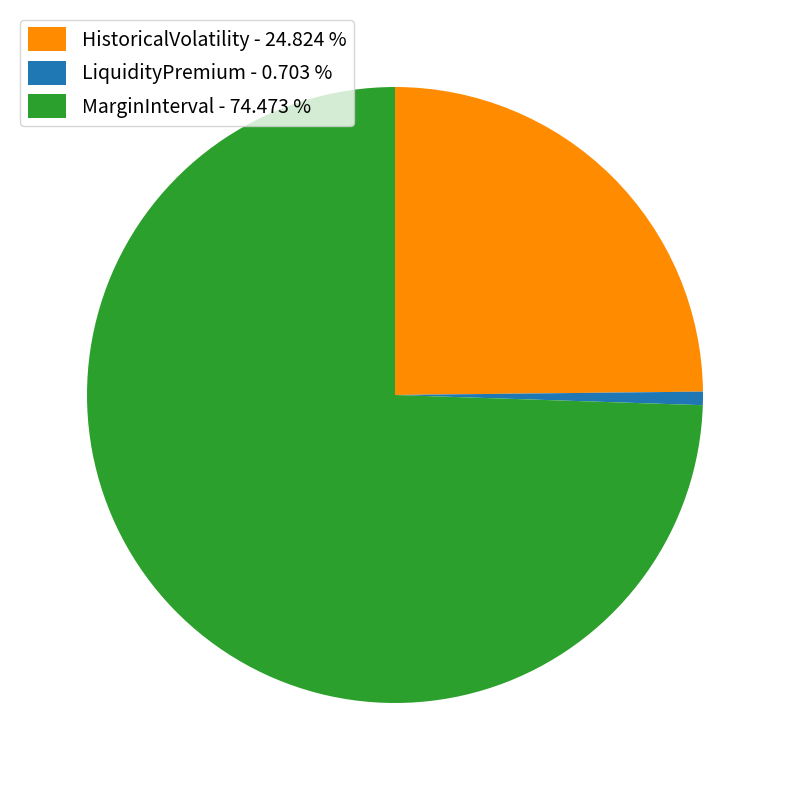

Combined, do LiquidityPremium - 0.703 % and MarginInterval - 74.473 % account for over 50%?

Yes